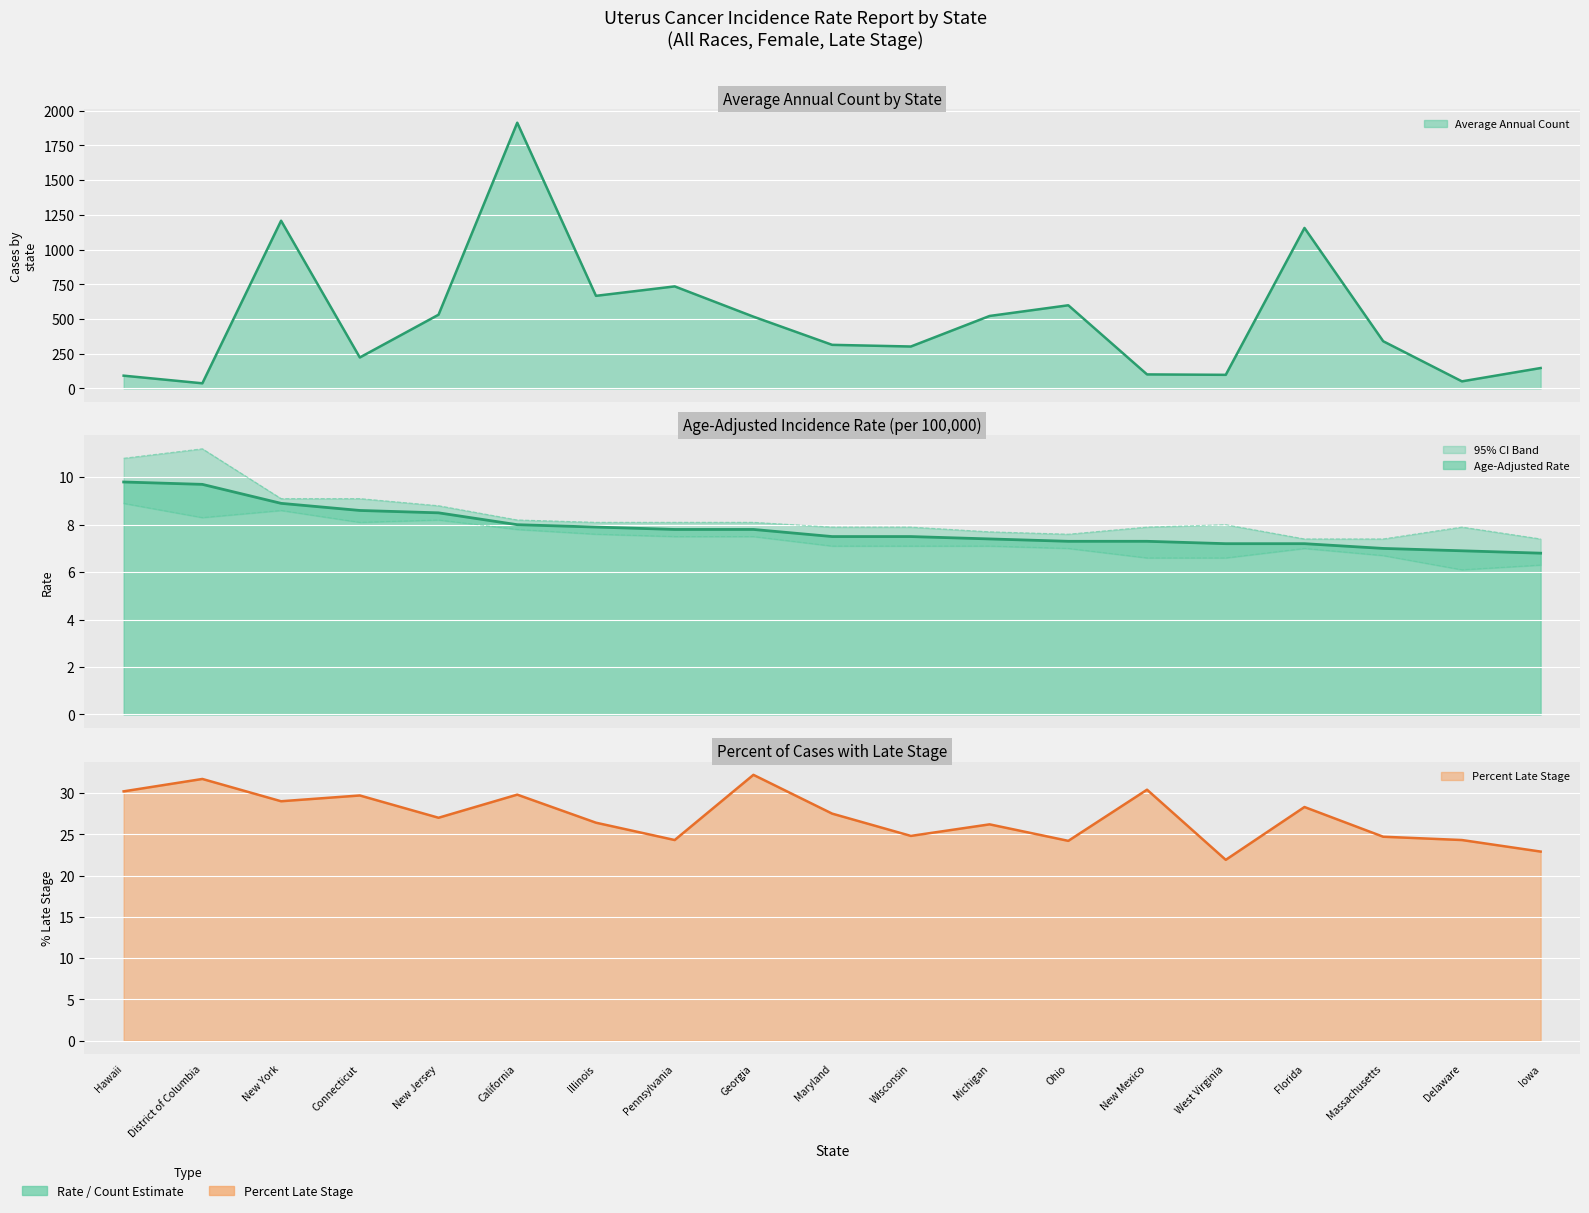

What is the label of the 5th point from the right?

West Virginia